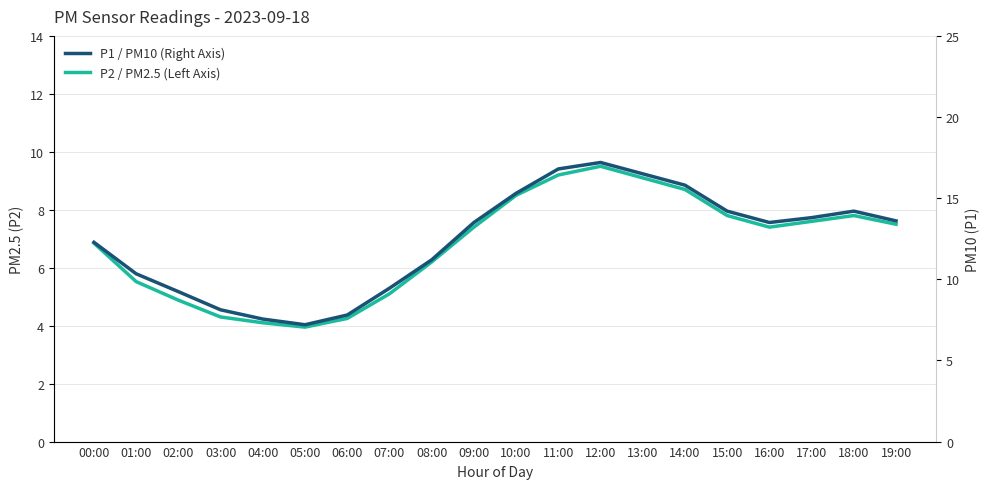

What is the label of the 8th point from the left?

07:00